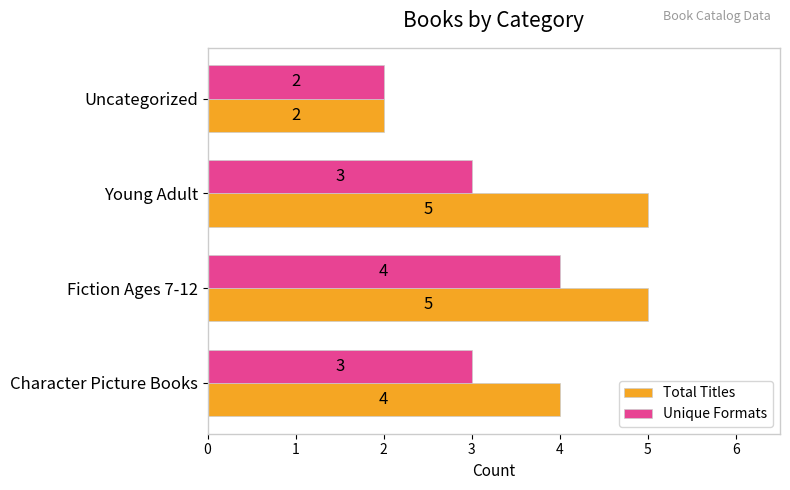

What is the lowest value of the Unique Formats series?

2